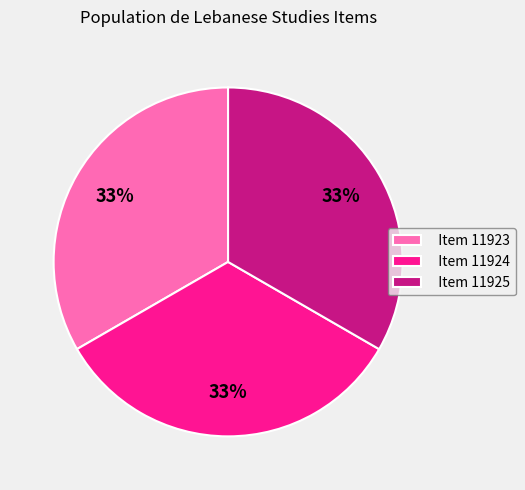

Do Item 11924 and Item 11923 together represent more than half of the pie?

Yes